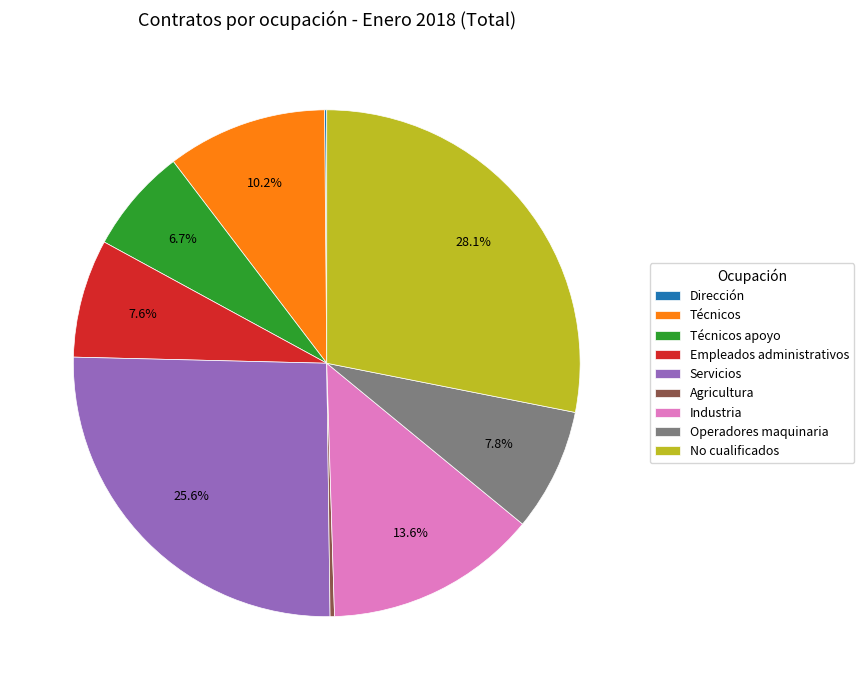

Which category has the biggest portion of the pie?

No cualificados